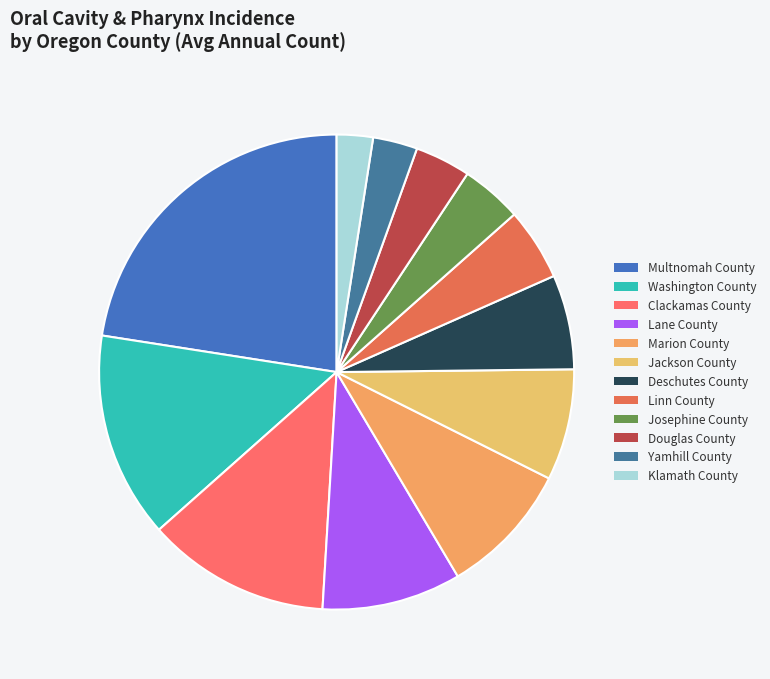

How many segments does this pie chart have?

12